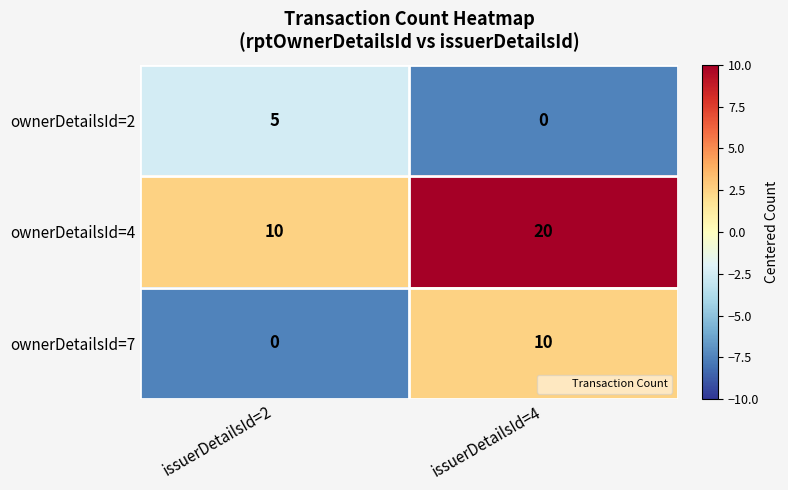

The value of ownerDetailsId=4 at issuerDetailsId=4 is 20. True or false?

True